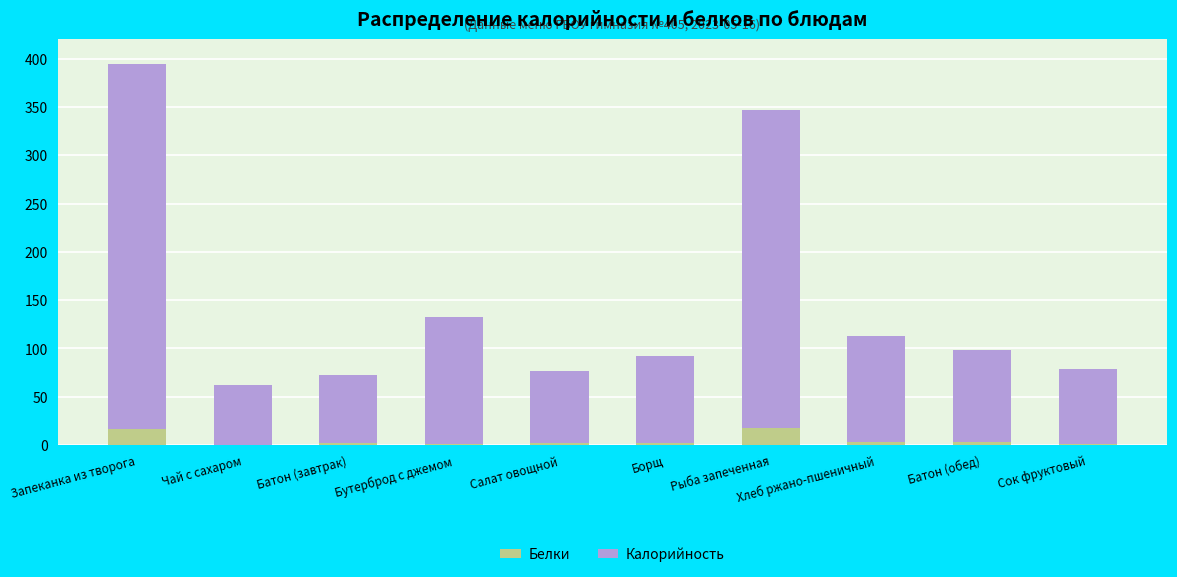

Count the number of categories in the chart.

10